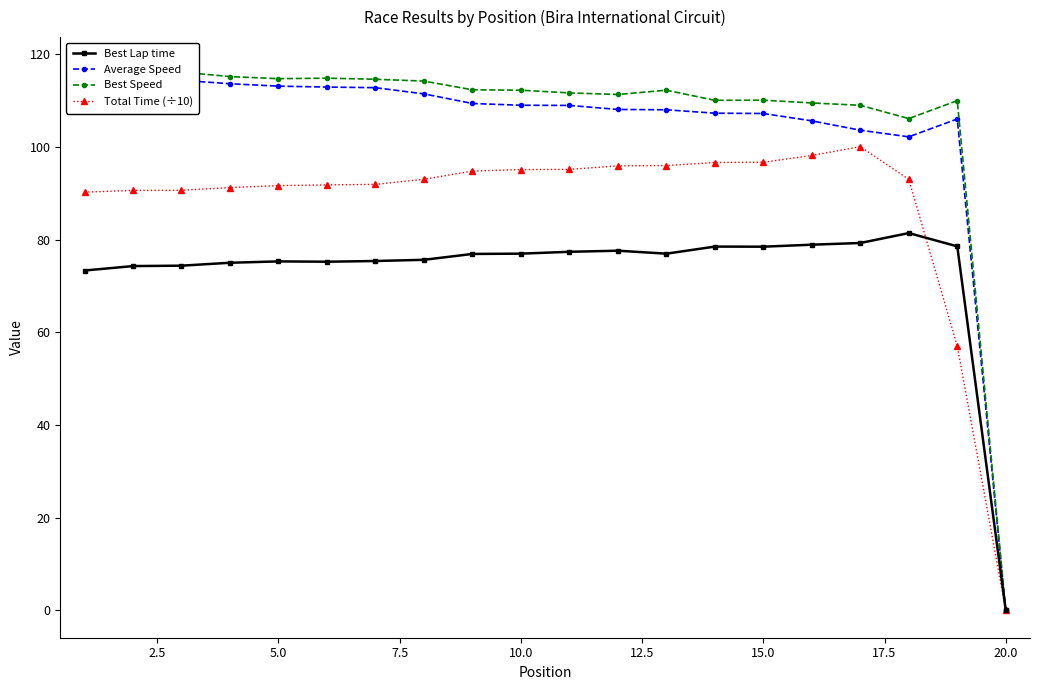

What is the difference between the maximum and minimum values in the Average Speed series?

114.9